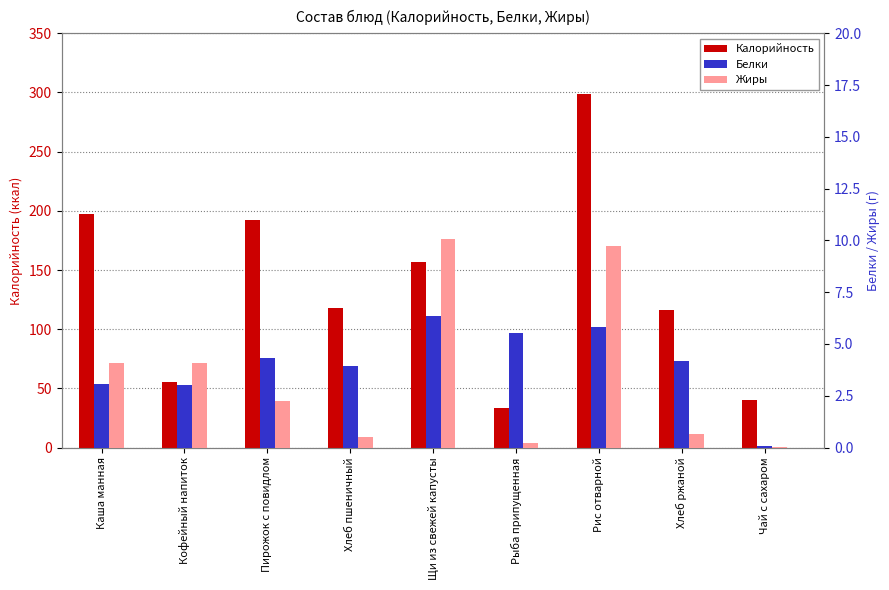

True or false: Белки has a value of 3.0 at Кофейный напиток.

True